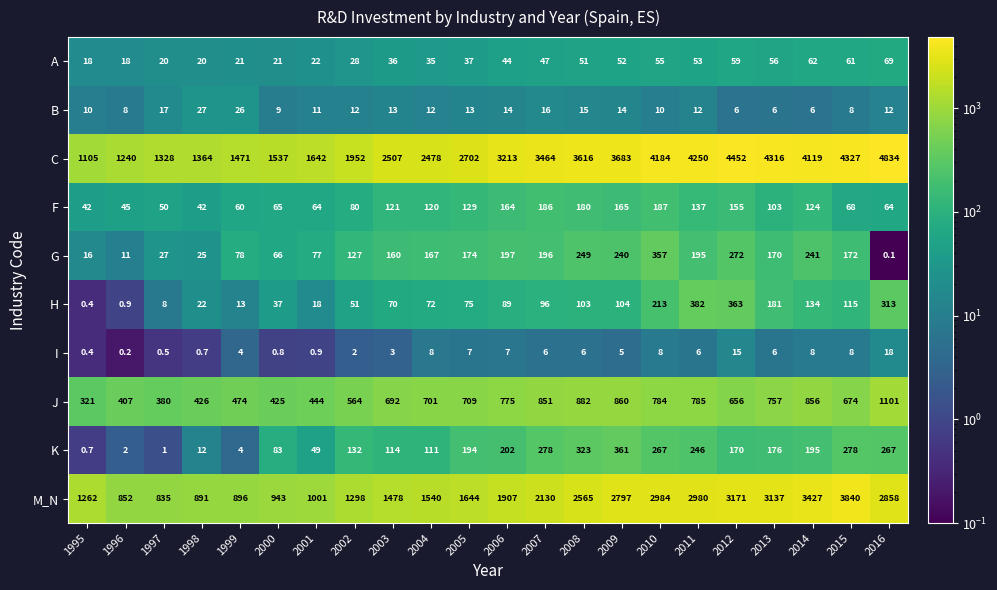

At which label does K first exceed 176?

2005